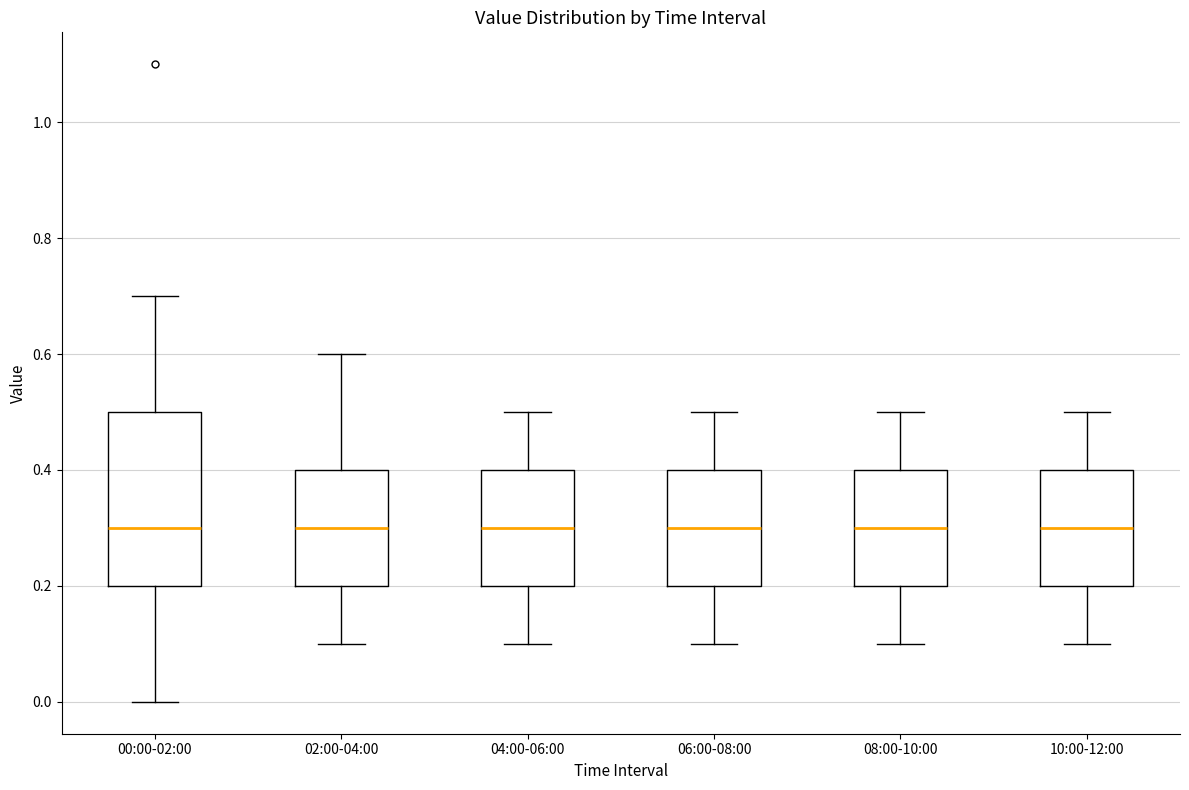

Reading left to right, transcribe this box plot: for each box, give where its median line is, the range the box spans, and where its two whiskers end, as read against the y-axis. The values are not printed on the chart, so give them approximately, as read against the axis.

00:00-02:00: median 0.3, box 0.2 to 0.5, whiskers 0.0 to 0.7
02:00-04:00: median 0.3, box 0.2 to 0.4, whiskers 0.1 to 0.6
04:00-06:00: median 0.3, box 0.2 to 0.4, whiskers 0.1 to 0.5
06:00-08:00: median 0.3, box 0.2 to 0.4, whiskers 0.1 to 0.5
08:00-10:00: median 0.3, box 0.2 to 0.4, whiskers 0.1 to 0.5
10:00-12:00: median 0.3, box 0.2 to 0.4, whiskers 0.1 to 0.5